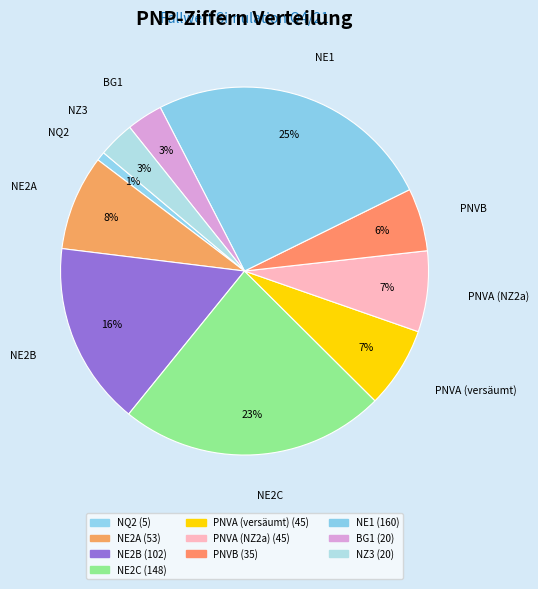

Approximately how many times larger is the value at BG1 compared to NZ3?

1.0